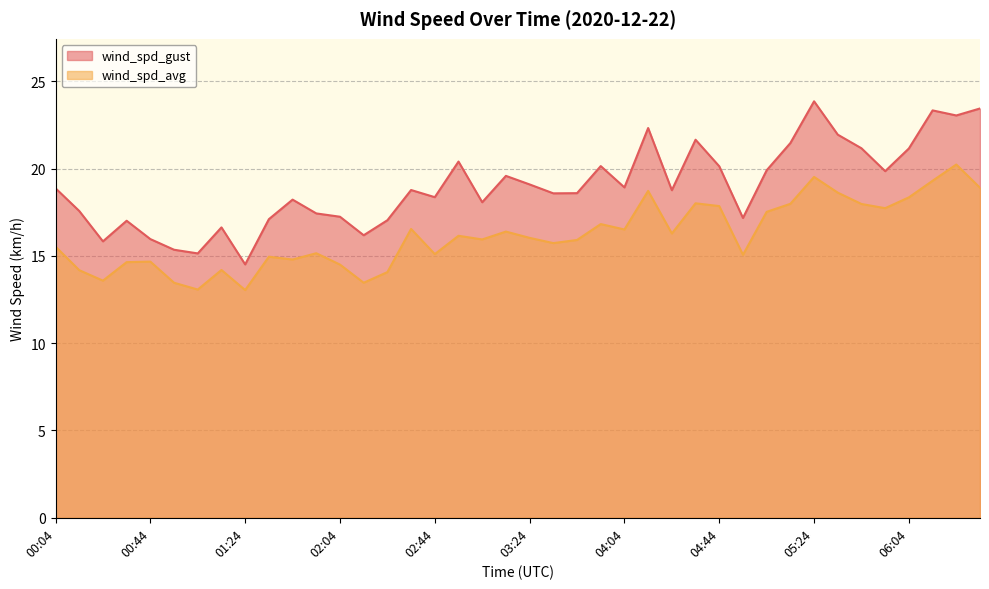

How many data points in wind_spd_avg are less than 16?

20